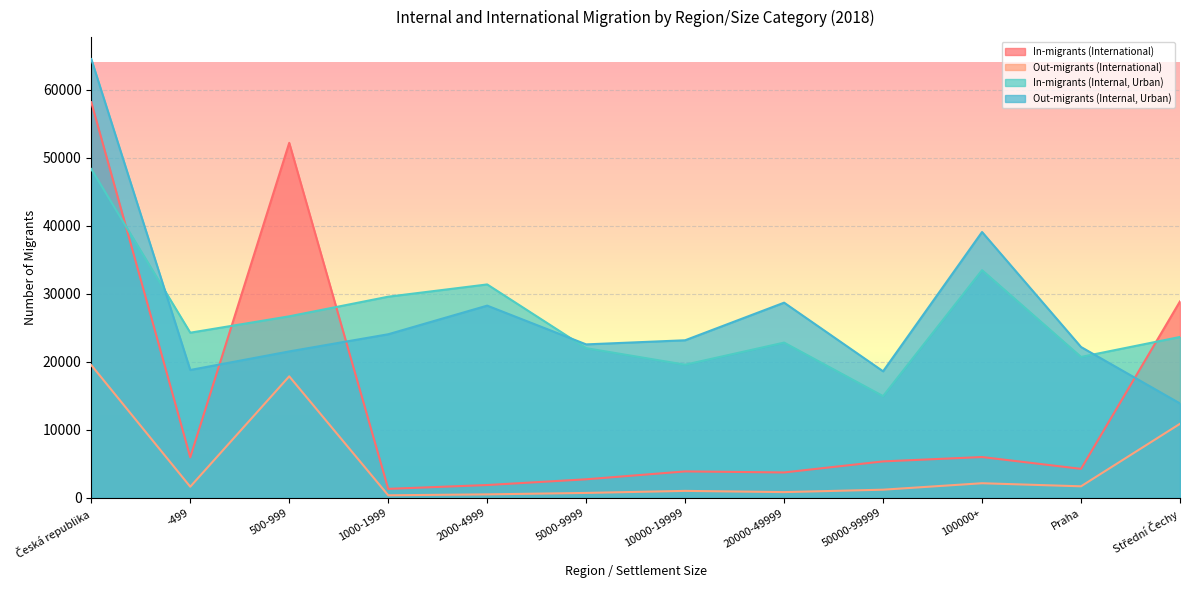

True or false: In-migrants (Internal, Urban) has more than 2 points higher than both neighbors.

True